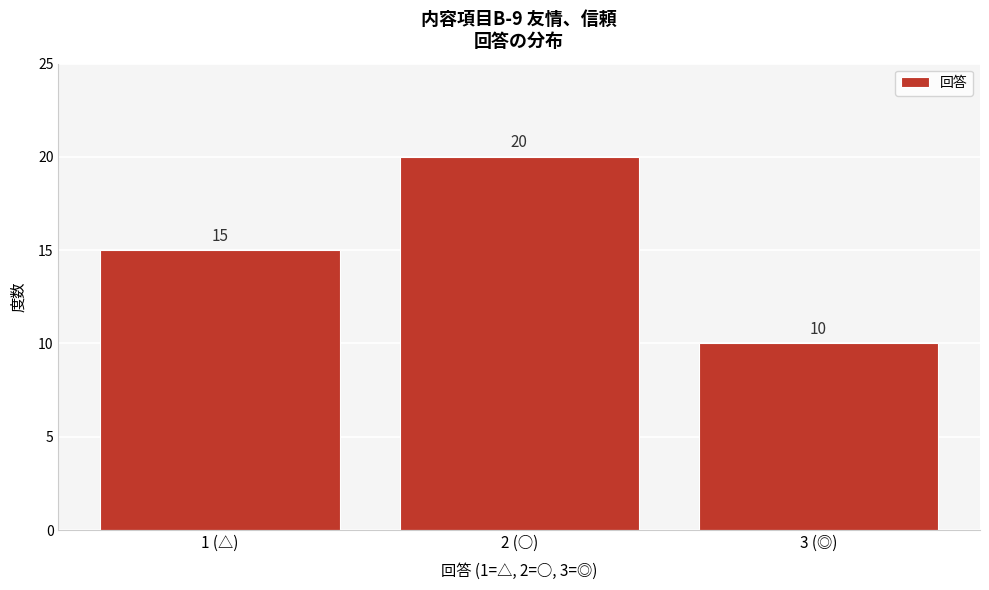

Reading left to right, list all the values displayed in this chart.

1 (△)=15	2 (○)=20	3 (◎)=10